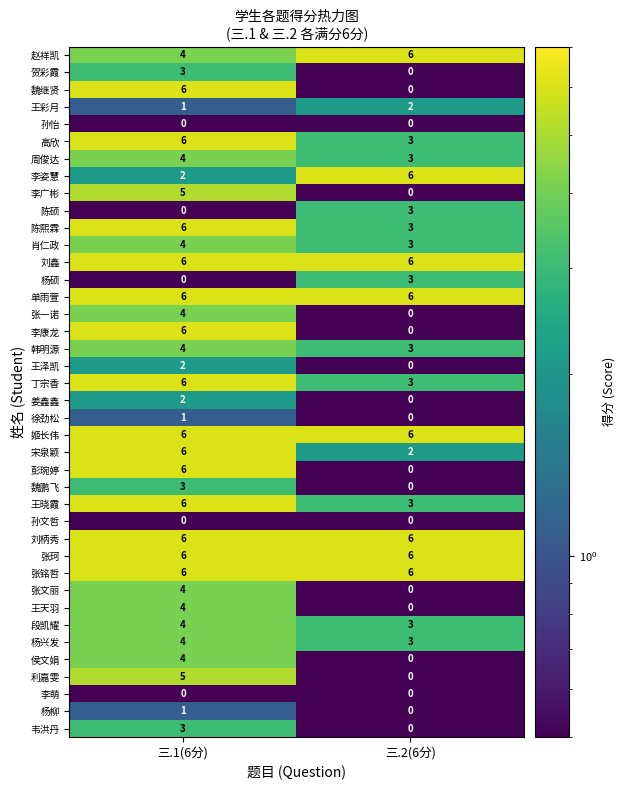

List the labels in order of 王晓霞 value, largest first.

三.1(6分), 三.2(6分)